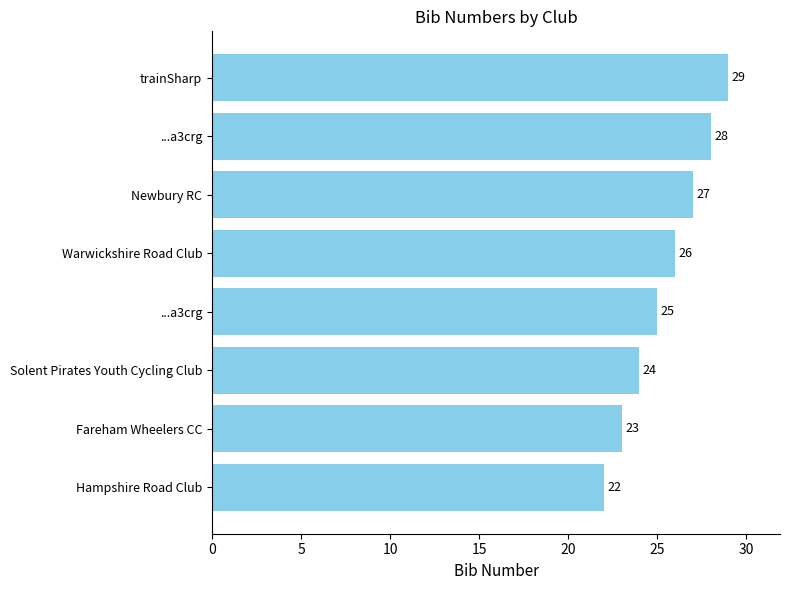

How many values are between 24 and 28?

5